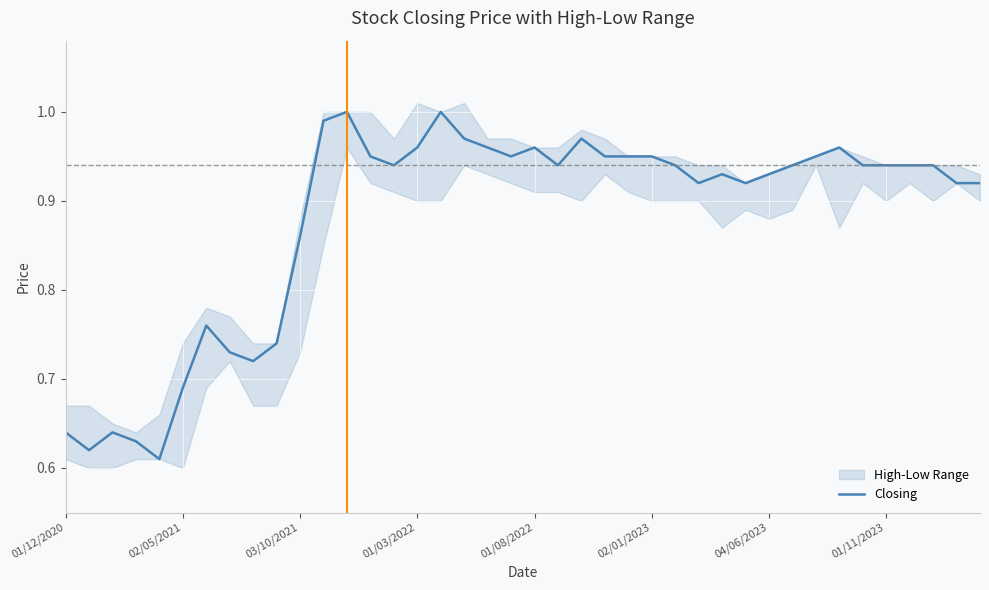

Reading left to right, extract all data points from this chart.

0.6	0.6	0.6	0.6	0.6	0.7	0.8	0.7	0.7	0.7	0.9	1.0	1.0	0.9	0.9	1.0	1.0	1.0	1.0	0.9	1.0	0.9	1.0	0.9	0.9	0.9	0.9	0.9	0.9	0.9	0.9	0.9	0.9	1.0	0.9	0.9	0.9	0.9	0.9	0.9